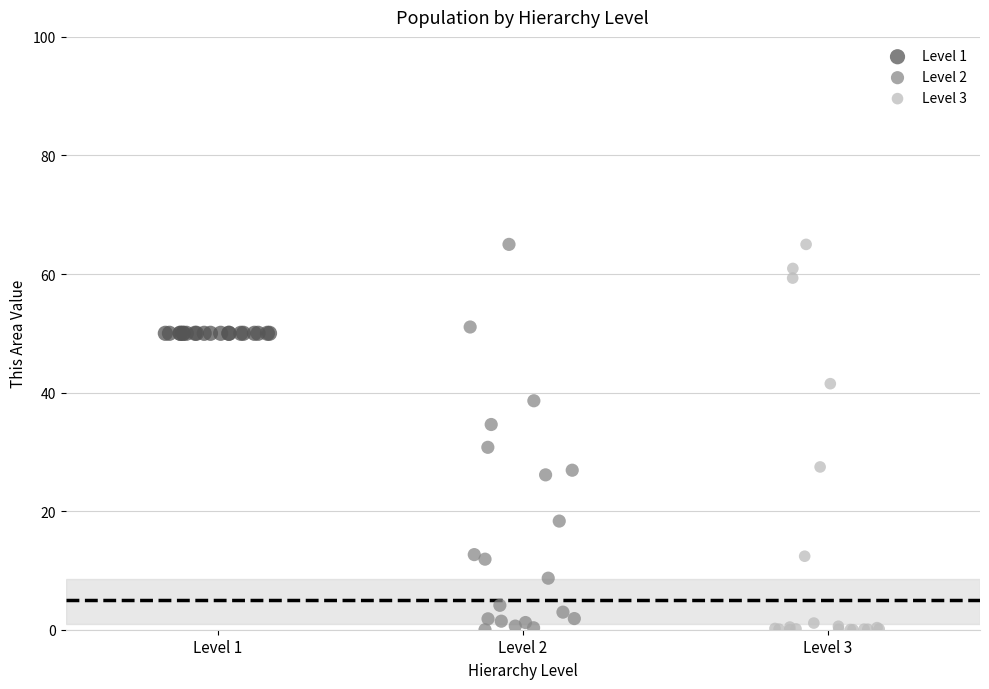

What are all the series names shown in the legend?

Level 1, Level 2, Level 3